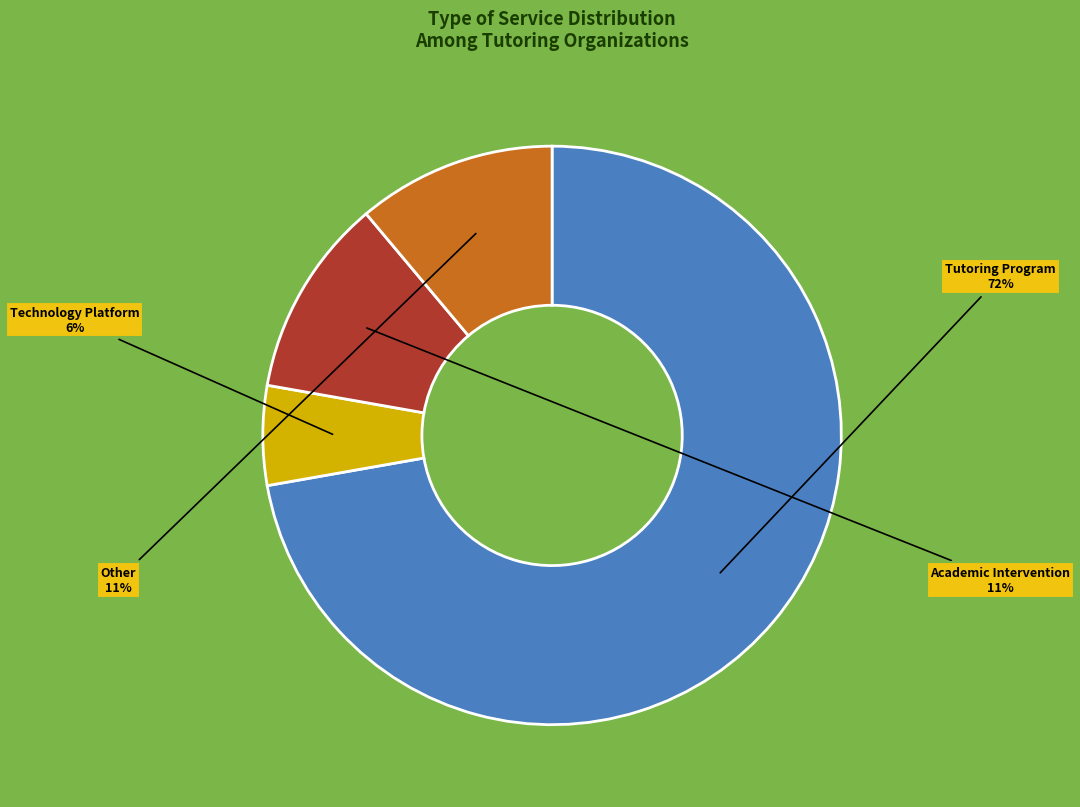

To the nearest percent, what is the average slice percentage?

25%